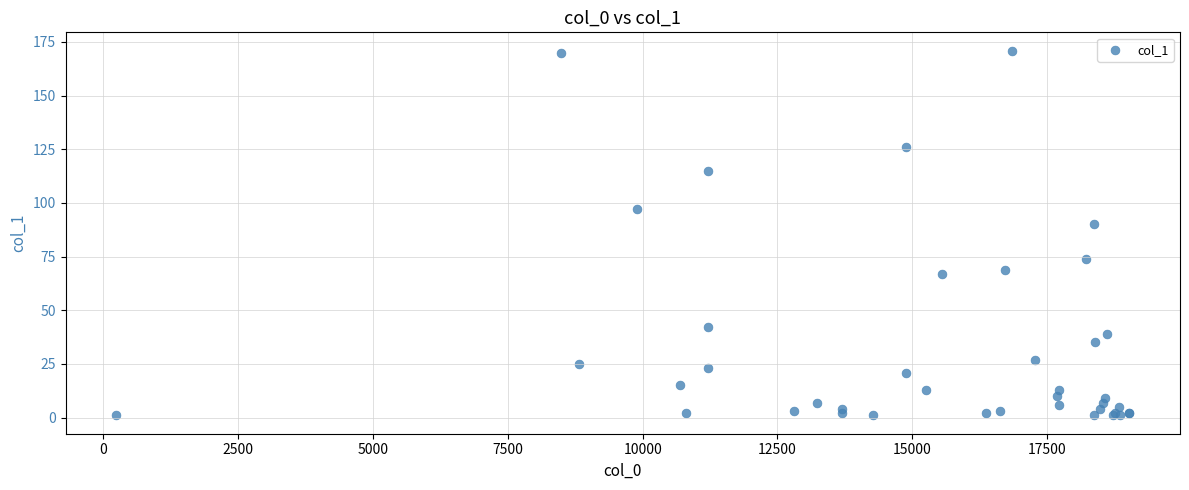

What Y value in the scatter plot is closest to 86?

90